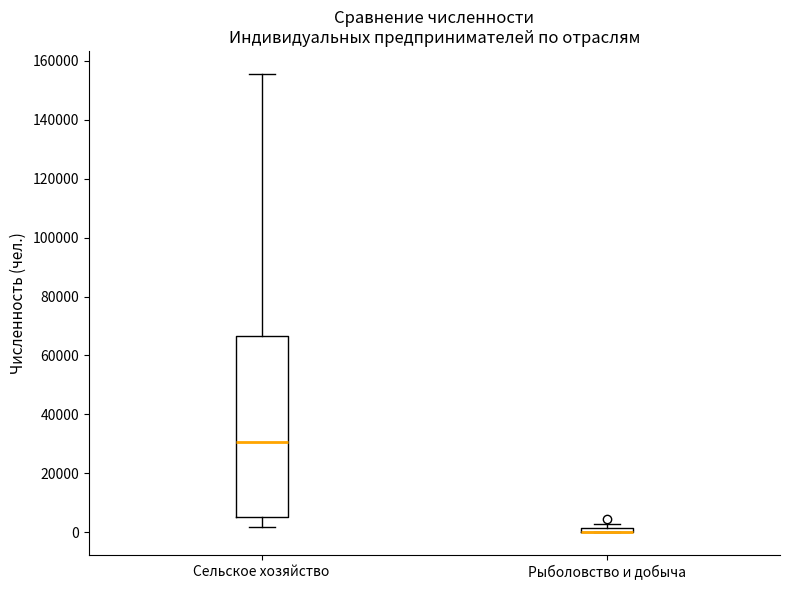

Where is the upper edge of the box for Рыболовство и добыча on the y-axis? The values are not printed on the chart, so give them approximately, as read against the axis.

2000